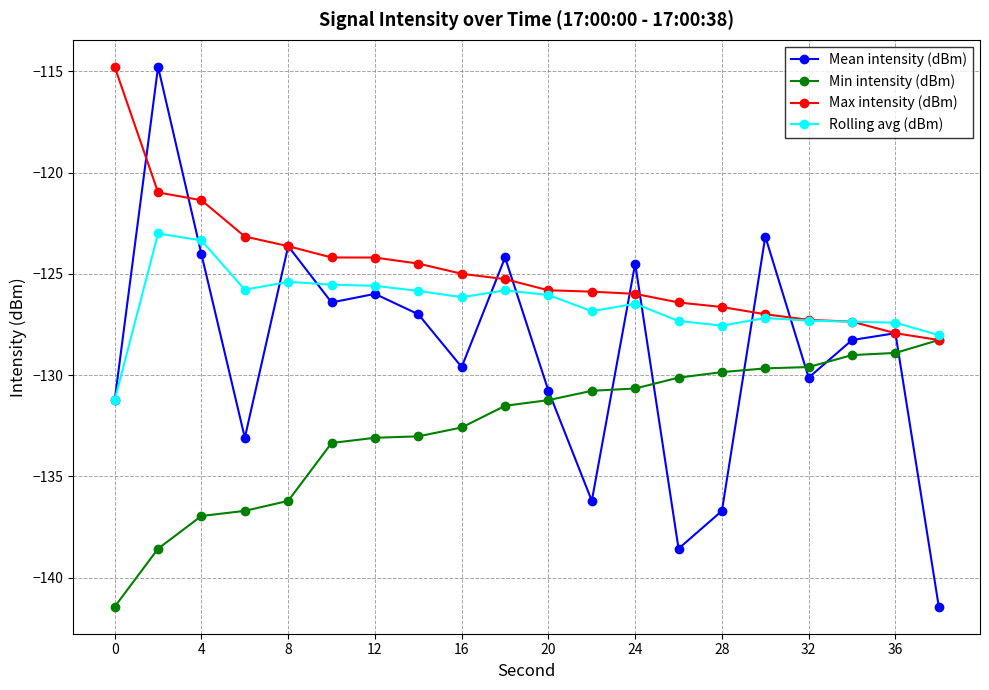

What is the lowest value of the Mean intensity (dBm) series?

-141.4